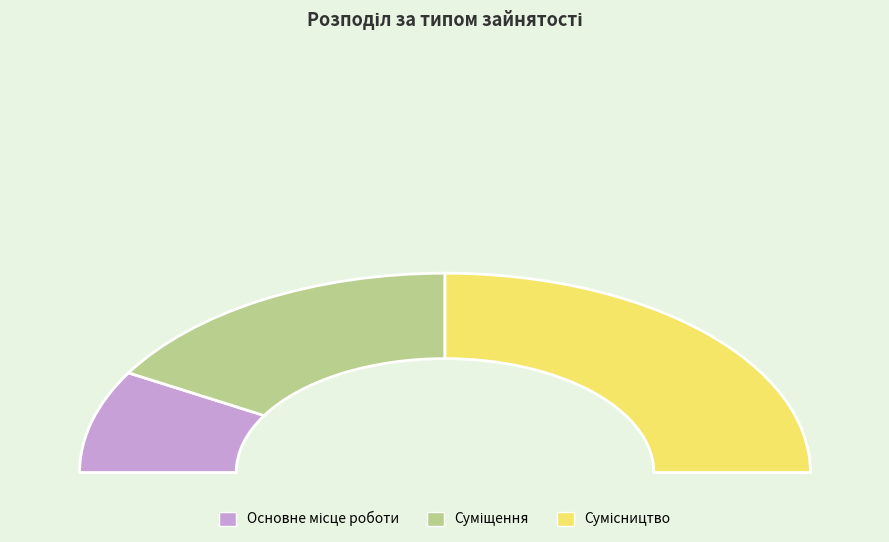

Which slice is the smallest?

Основне місце роботи